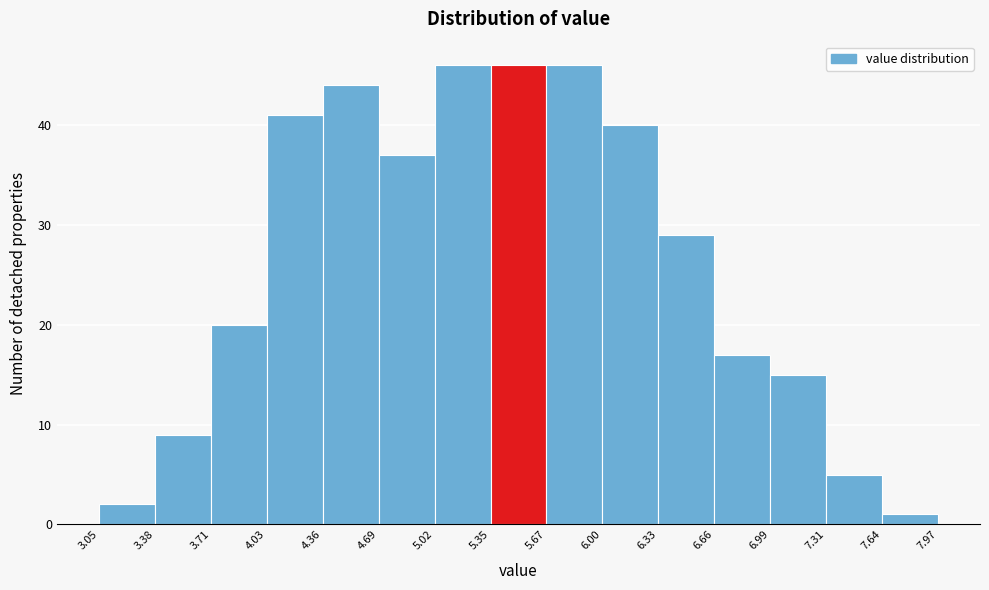

How tall is the bar that spans 6.00 to 6.33 on the x-axis? The values are not printed on the chart, so give them approximately, as read against the axis.

40